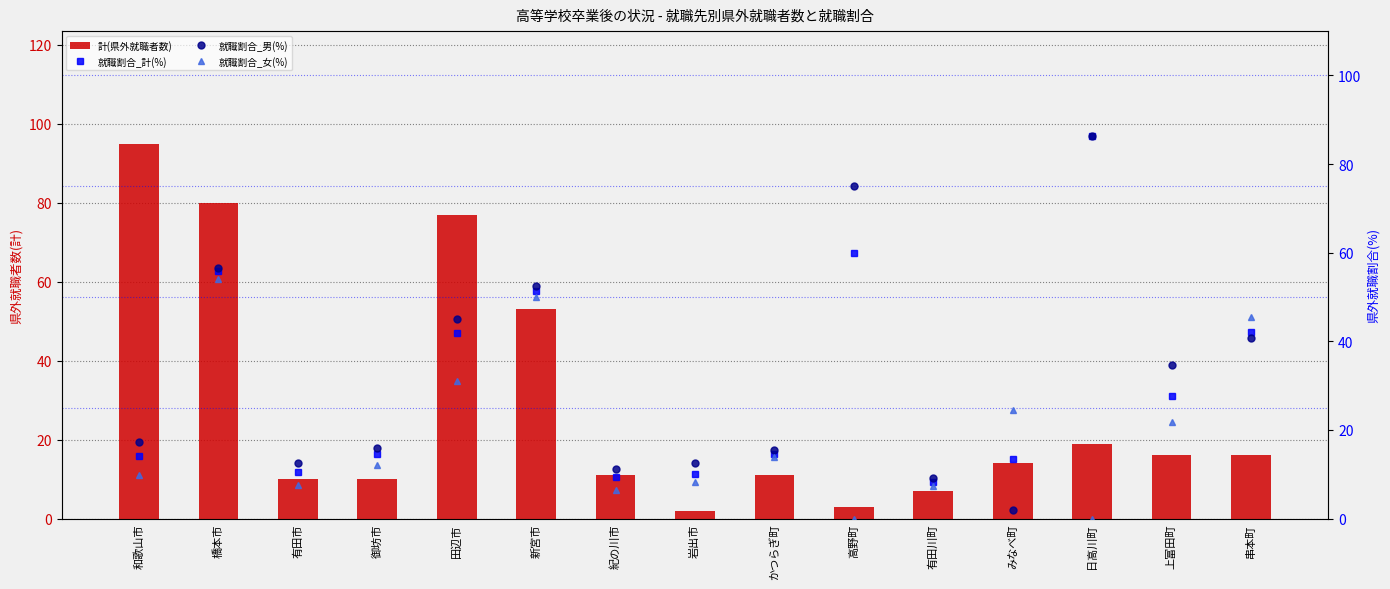

At which category does the chart reach its peak across all series?

和歌山市